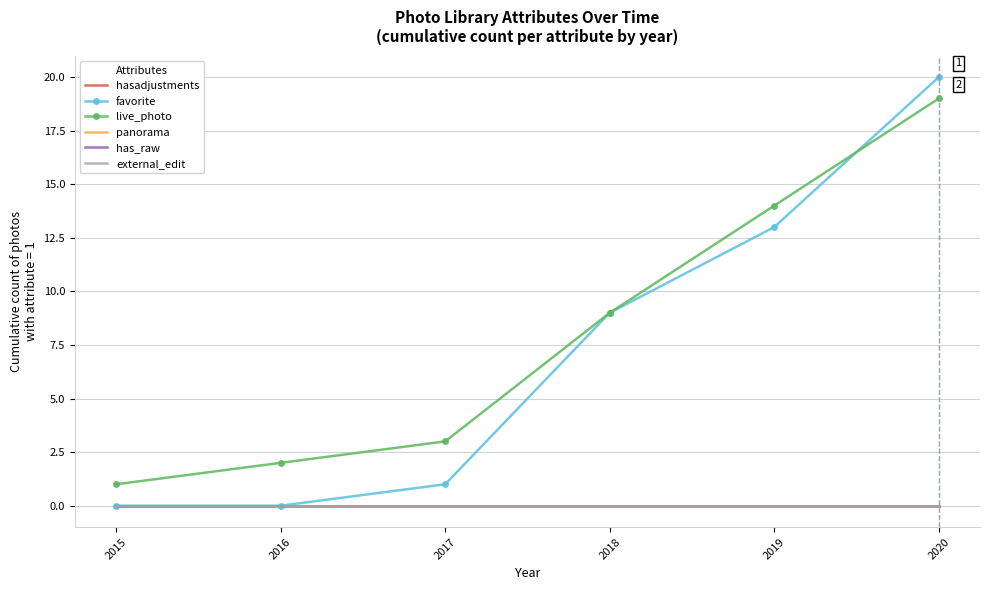

Reading left to right, list all the values displayed in this chart.

hasadjustments: 0	0	0	0	0	0
favorite: 0	0	1	9	13	20
live_photo: 1	2	3	9	14	19
panorama: 0	0	0	0	0	0
has_raw: 0	0	0	0	0	0
external_edit: 0	0	0	0	0	0